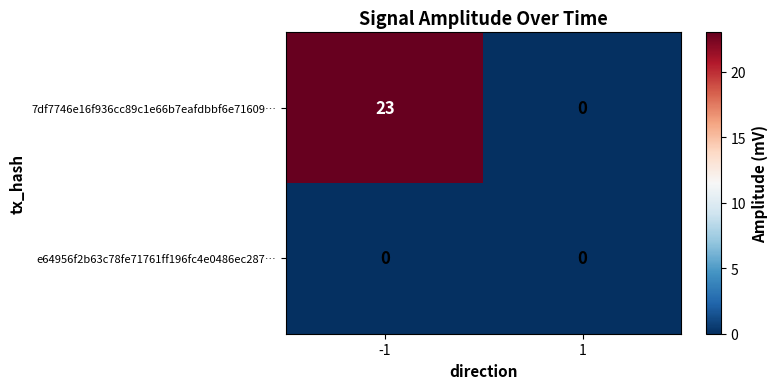

The value of e64956f2b63c78fe71761ff196fc4e0486ec287… at 1 is 0. True or false?

True